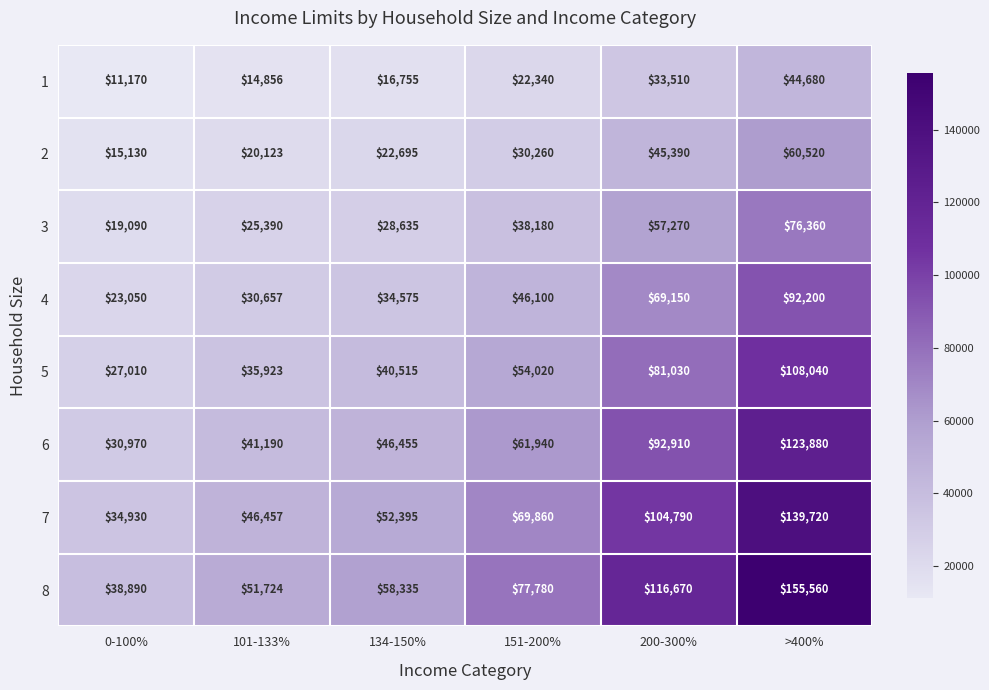

What is the average value of the 4 series?

49289